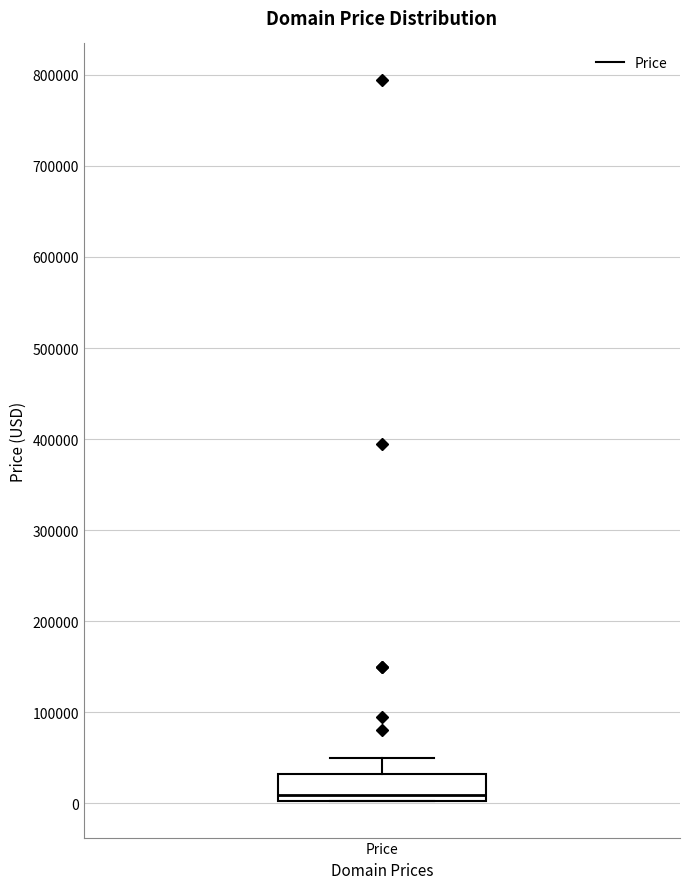

Where is the lower edge of the box for Price on the y-axis? The values are not printed on the chart, so give them approximately, as read against the axis.

0